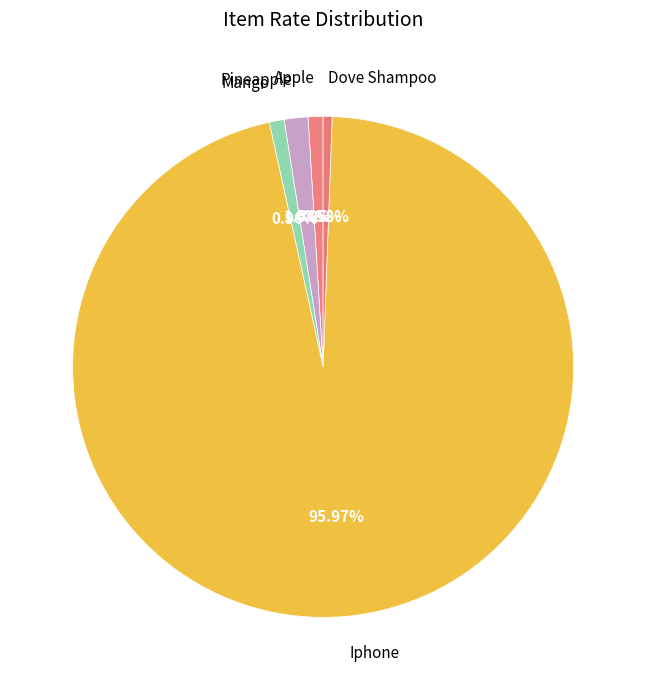

Is Pineapple the majority of the pie?

No